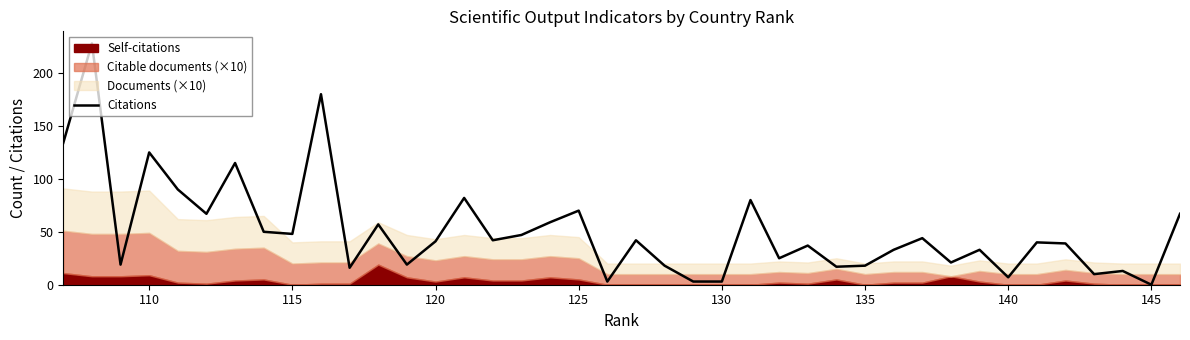

The chart shows a value of 41 at 120. True or false?

True